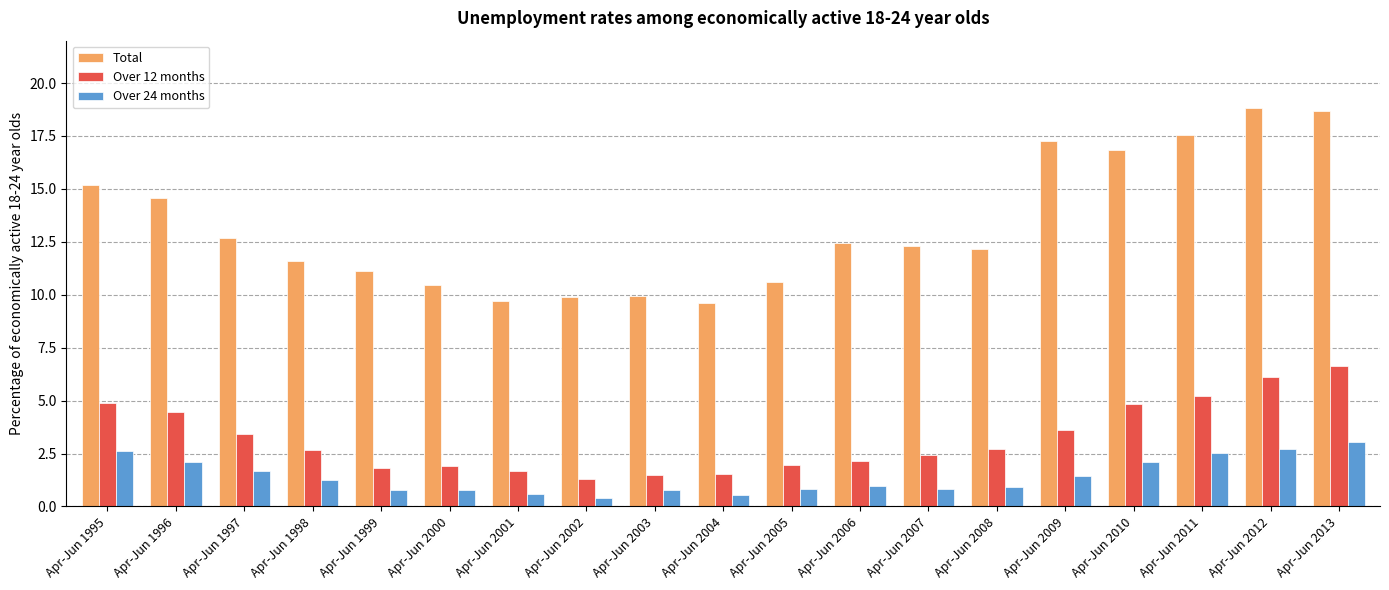

What is the difference between the maximum and minimum values in the Over 12 months series?

5.4